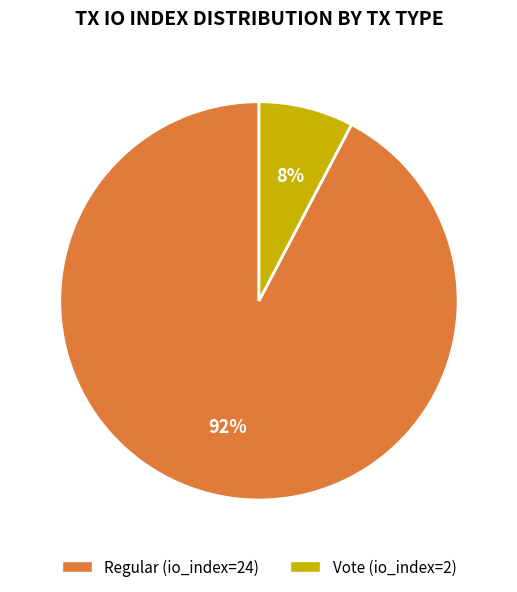

Is it true that Vote (io_index=2) is 8% of the pie?

True